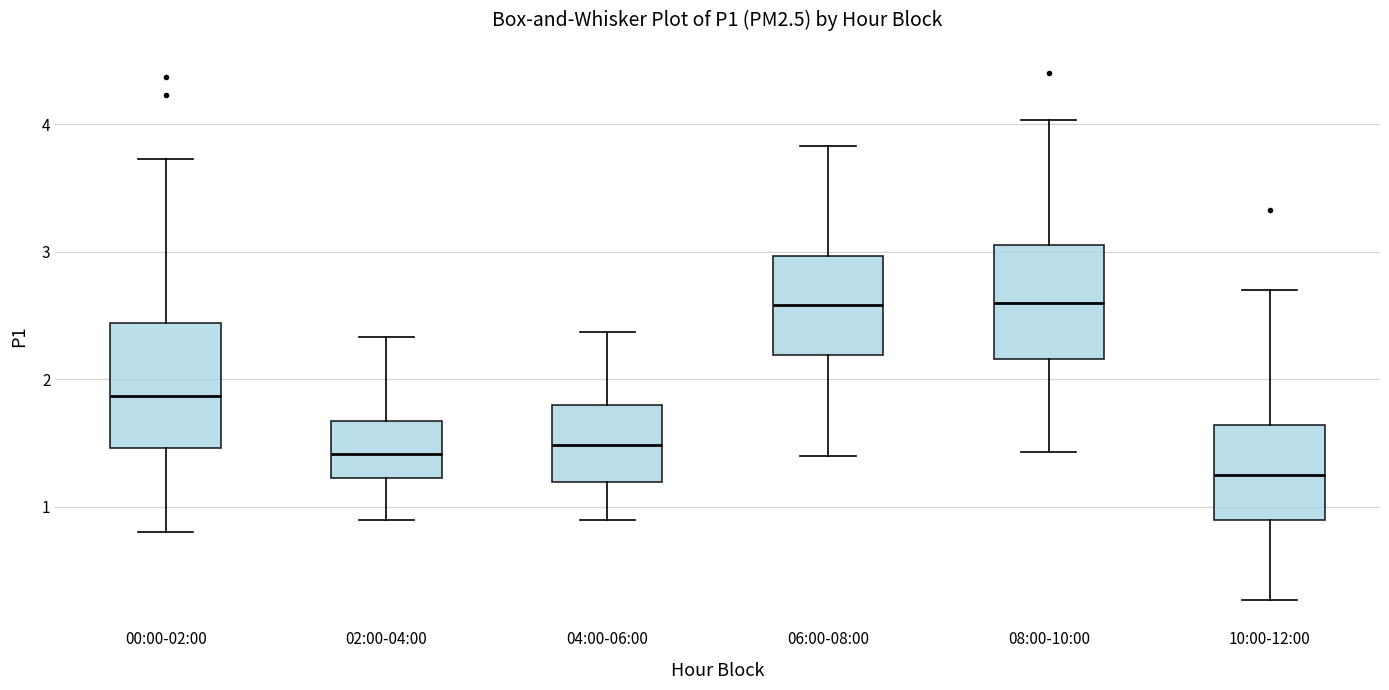

Reading left to right, transcribe this box plot: for each box, give where its median line is, the range the box spans, and where its two whiskers end, as read against the y-axis. The values are not printed on the chart, so give them approximately, as read against the axis.

00:00-02:00: median 1.9, box 1.5 to 2.4, whiskers 0.8 to 3.7
02:00-04:00: median 1.4, box 1.2 to 1.7, whiskers 0.9 to 2.3
04:00-06:00: median 1.5, box 1.2 to 1.8, whiskers 0.9 to 2.4
06:00-08:00: median 2.6, box 2.2 to 3.0, whiskers 1.4 to 3.8
08:00-10:00: median 2.6, box 2.2 to 3.1, whiskers 1.4 to 4.0
10:00-12:00: median 1.3, box 0.9 to 1.6, whiskers 0.3 to 2.7